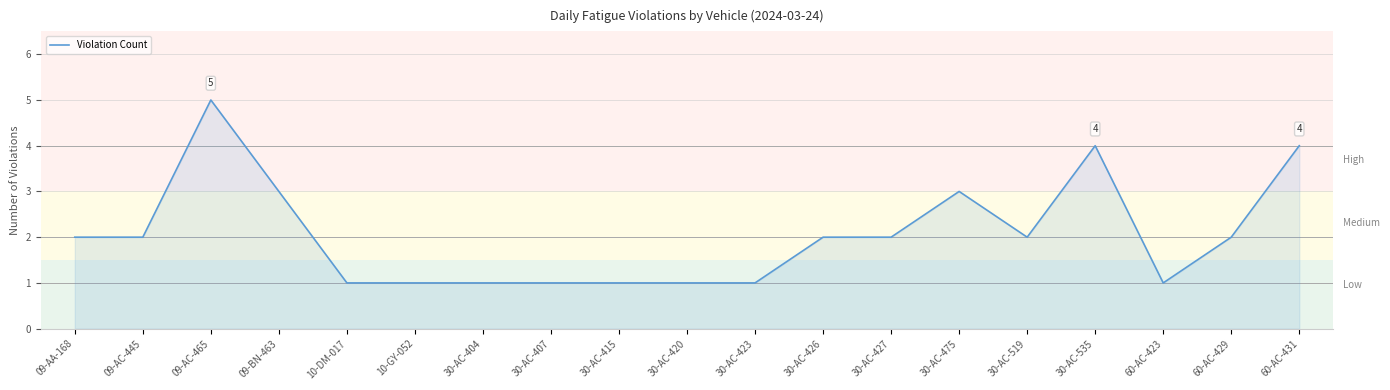

List the labels in order of value, largest first.

09-AC-465, 30-AC-535, 60-AC-431, 09-BN-463, 30-AC-475, 09-AA-168, 09-AC-445, 30-AC-426, 30-AC-427, 30-AC-519, 60-AC-429, 10-DM-017, 10-GY-052, 30-AC-404, 30-AC-407, 30-AC-415, 30-AC-420, 30-AC-423, 60-AC-423